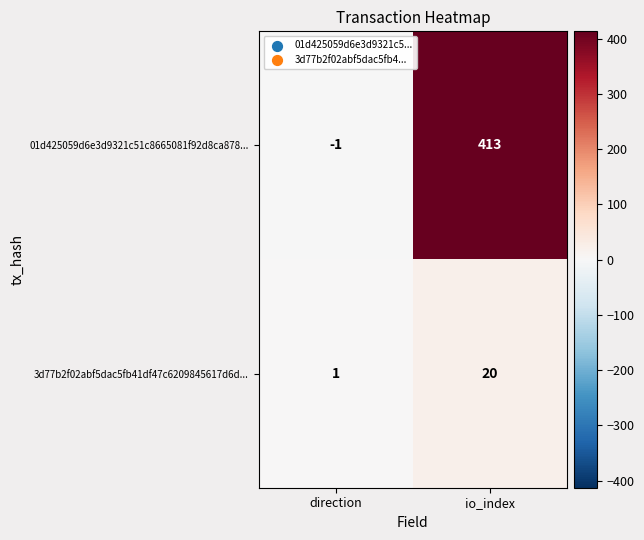

What is the sum of the 3d77b2f02abf5dac5fb41df47c6209845617d6d... values at direction and io_index?

21